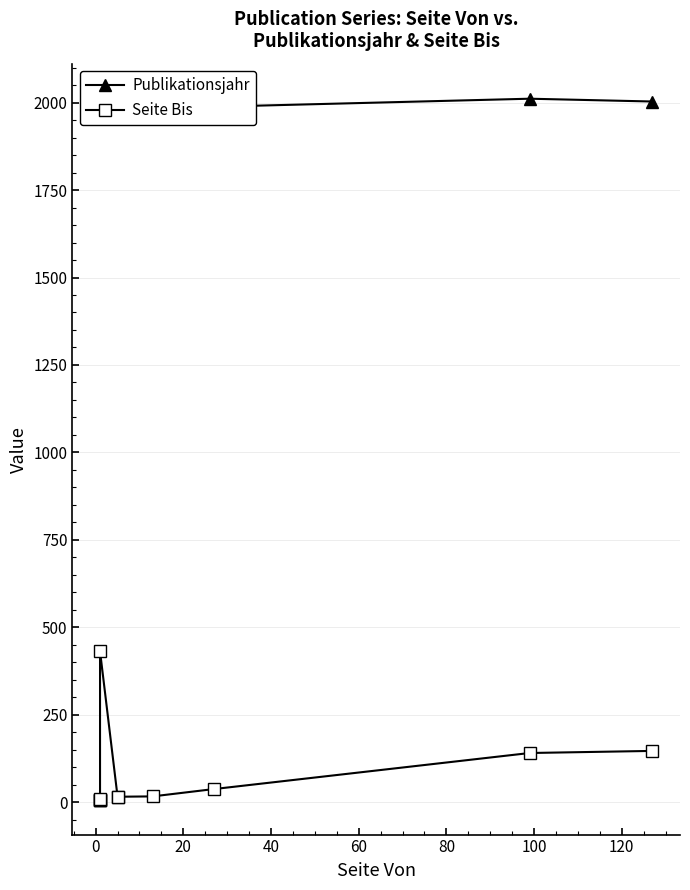

Reading left to right, what are all the values shown in this chart?

Publikationsjahr: 1989	1994	1990	1996	1997	1988	1988	1985	1988	2011	2003
Seite Bis: 8	8	8	10	432	16	16	17	38	141	147